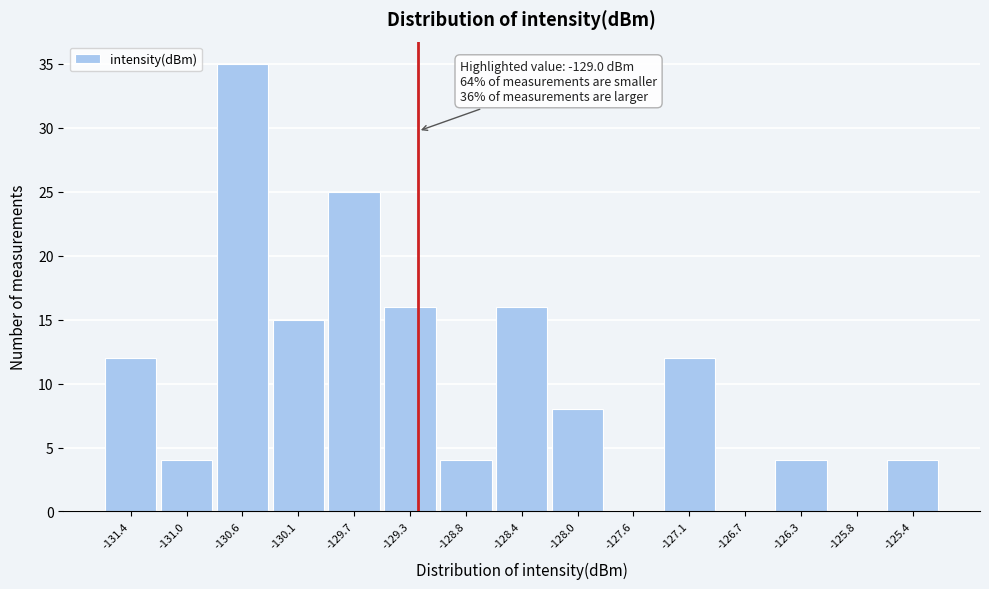

Reading left to right, list all the values displayed in this chart.

-131.4=12	-131.0=4	-130.6=35	-130.1=15	-129.7=25	-129.3=16	-128.8=4	-128.4=16	-128.0=8	-127.6=0	-127.1=12	-126.7=0	-126.3=4	-125.8=0	-125.4=4